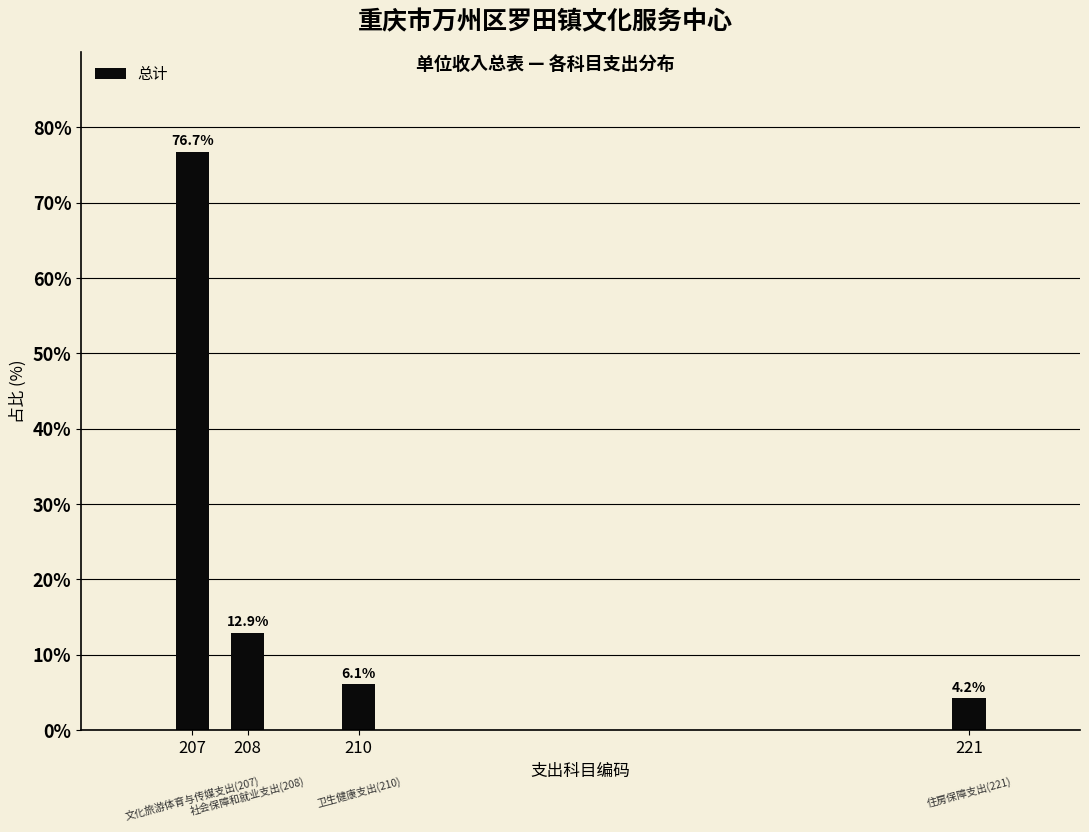

Reading left to right, what are all the values shown in this chart?

76.7	12.9	6.1	4.2